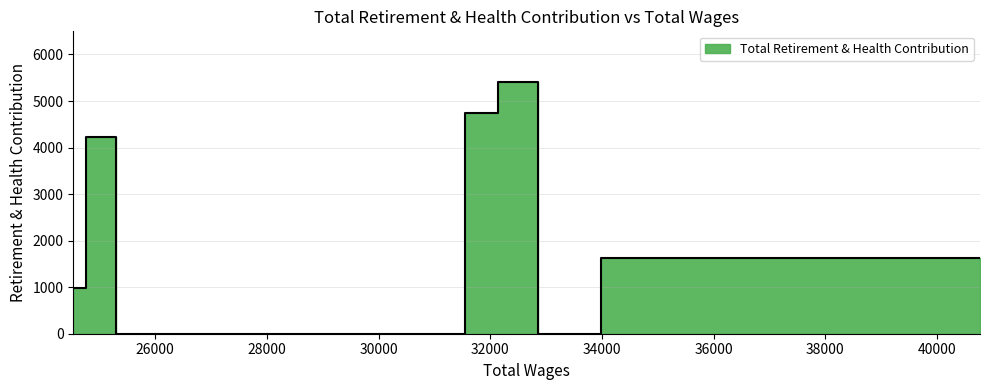

True or false: the data has more than 0 interior local peaks.

True